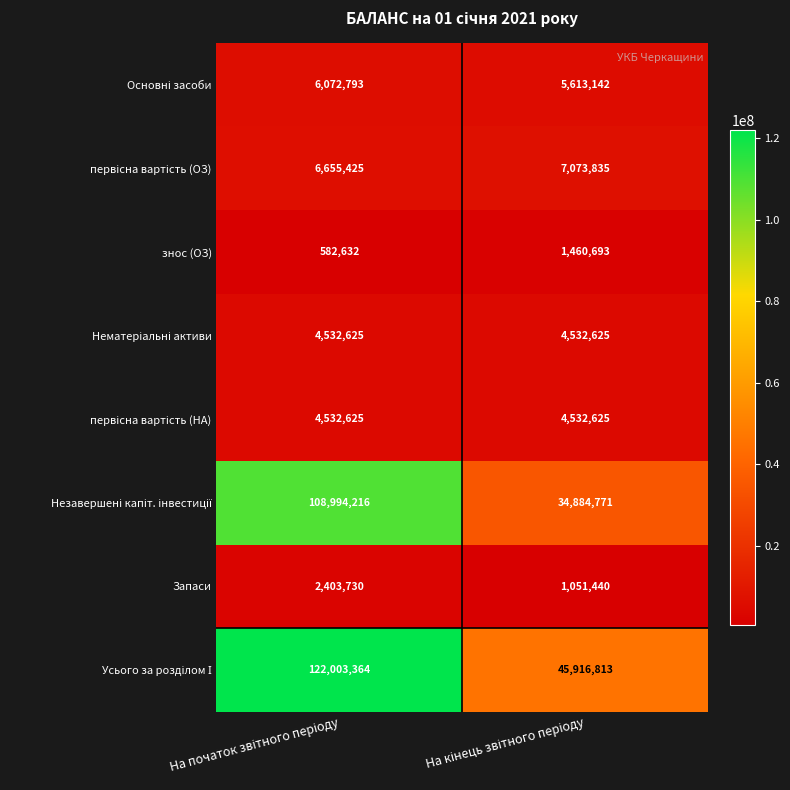

What is the greatest value displayed?

122003364